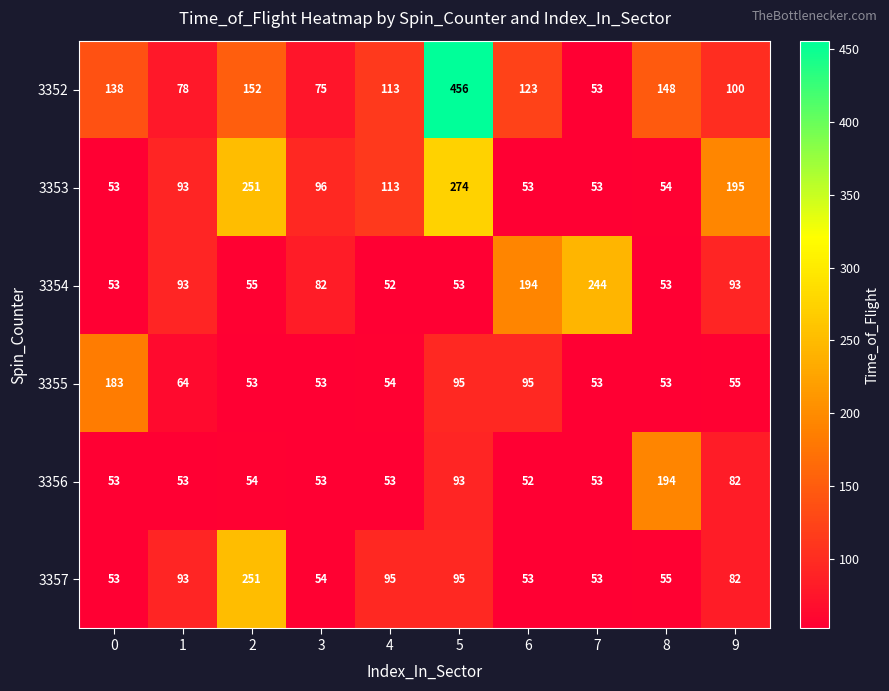

List the series in order of their peak value, lowest first.

3355, 3356, 3354, 3357, 3353, 3352